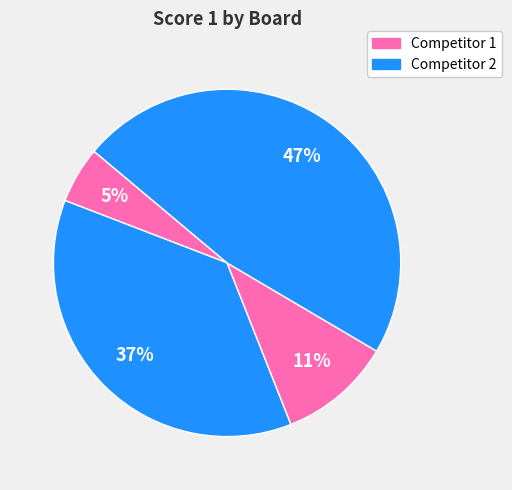

Count the number of slices in the pie.

4